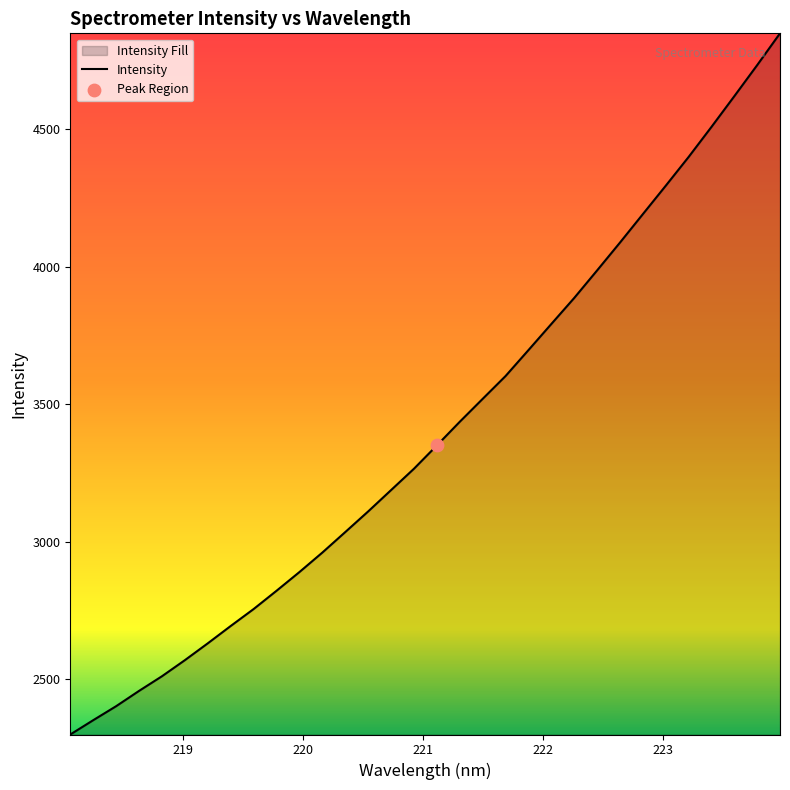

What is the minimum value shown in the chart?

2299.7